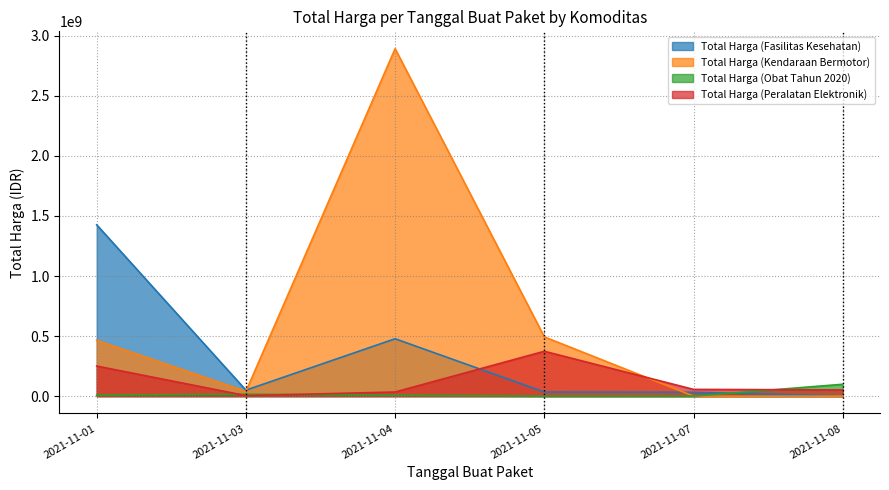

Where does the Total Harga (Fasilitas Kesehatan) series first go above 49730040?

2021-11-01